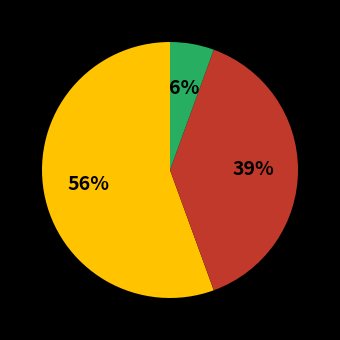

Is there any slice that represents more than half of the pie?

Yes